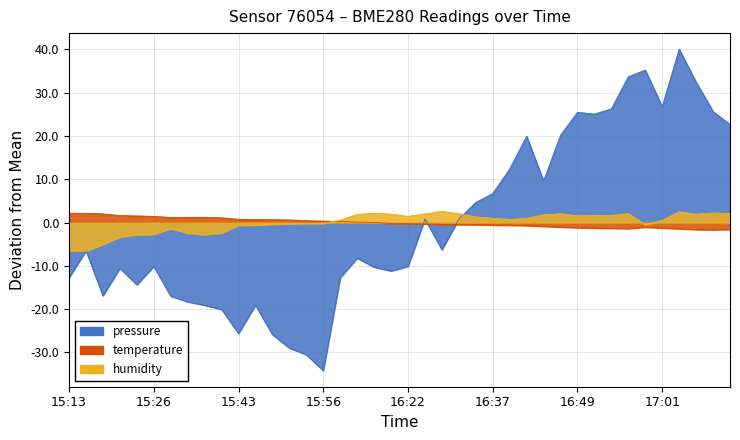

How many lines are shown in the chart?

3